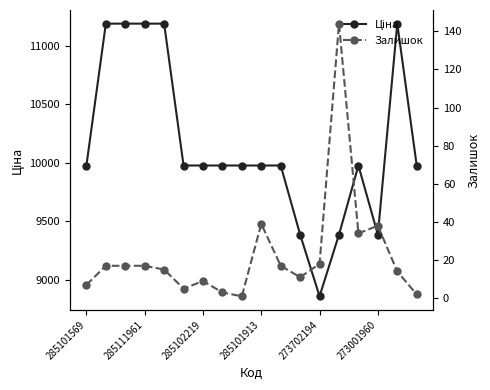

What is the difference between the maximum and minimum values in the Залишок series?

143.0